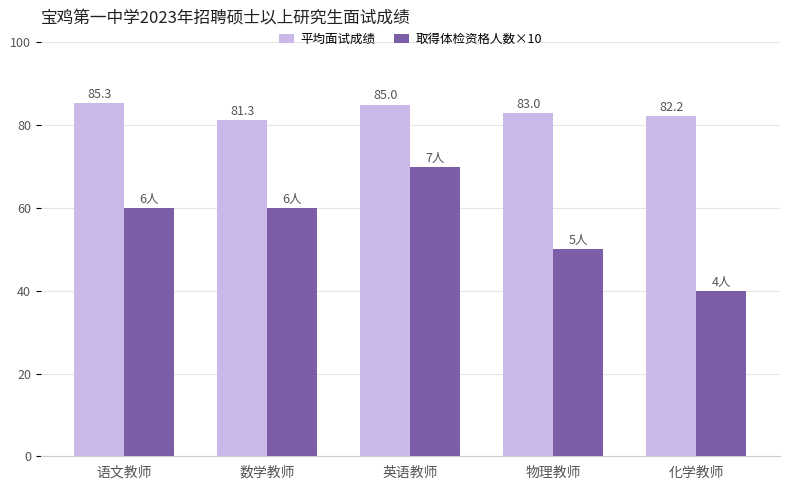

List the series in order of their peak value, lowest first.

取得体检资格人数×10, 平均面试成绩